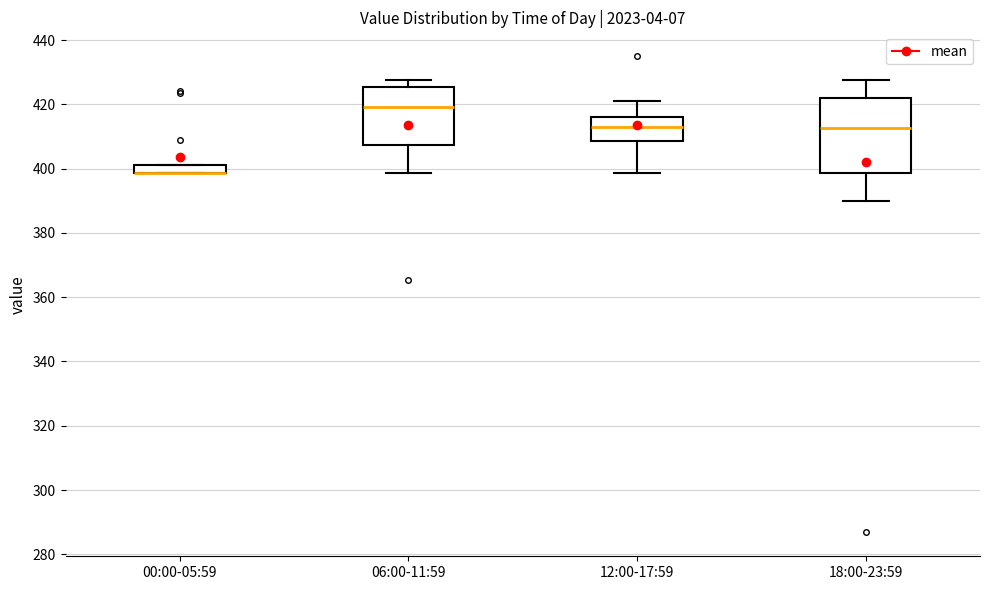

Where does the median line of the box for 12:00-17:59 sit on the y-axis? The values are not printed on the chart, so give them approximately, as read against the axis.

414